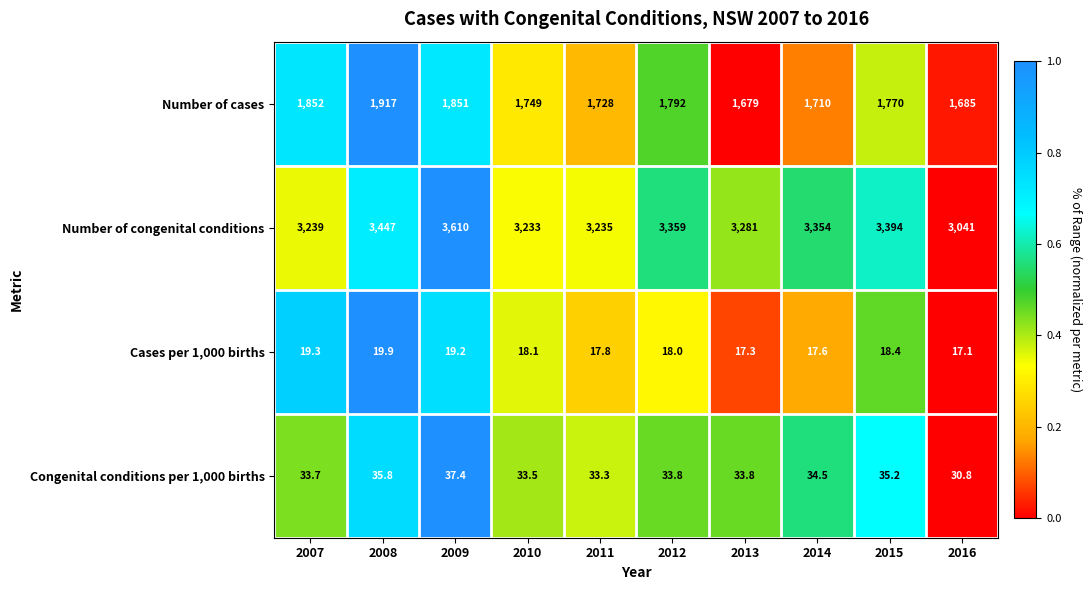

What is the maximum value for Cases per 1,000 births?

19.9